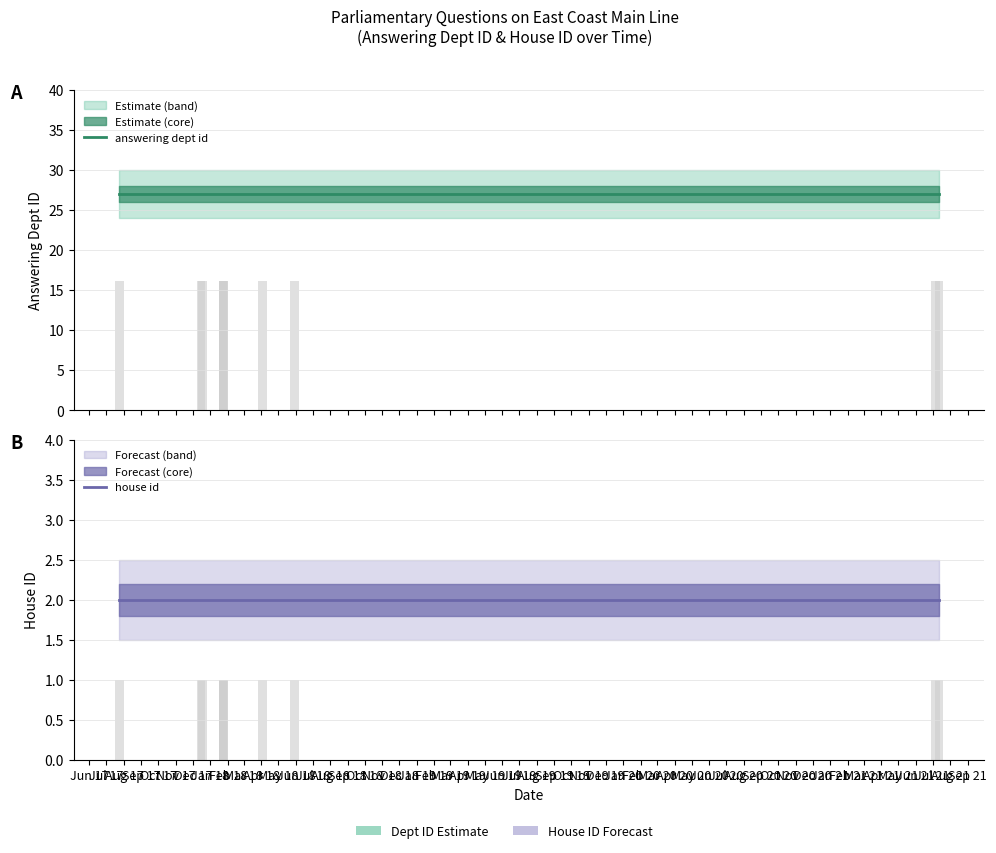

Does the chart contain any negative values?

No